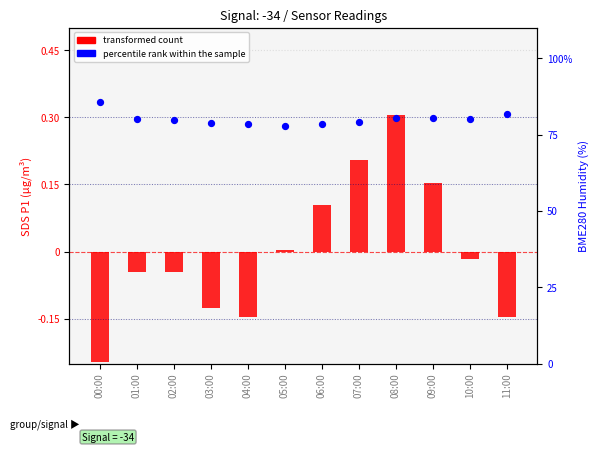

What is the total value across all series at 04:00?

78.2